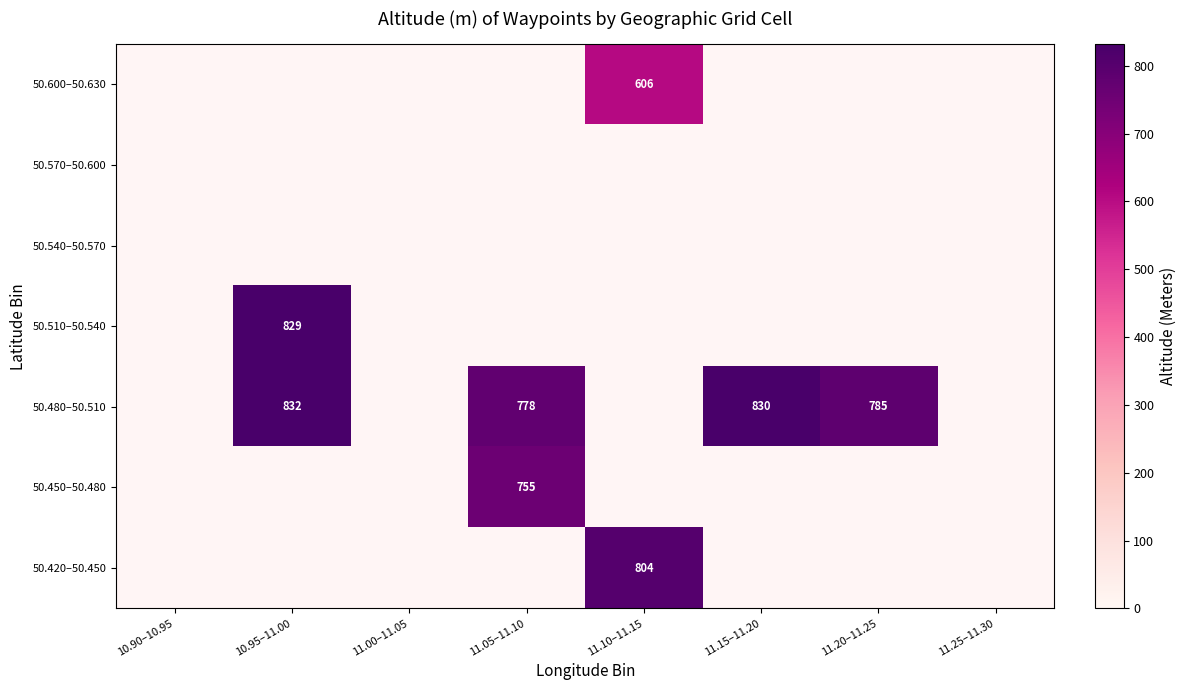

True or false: 50.480–50.510 has a value of 231 at 11.05–11.10.

False